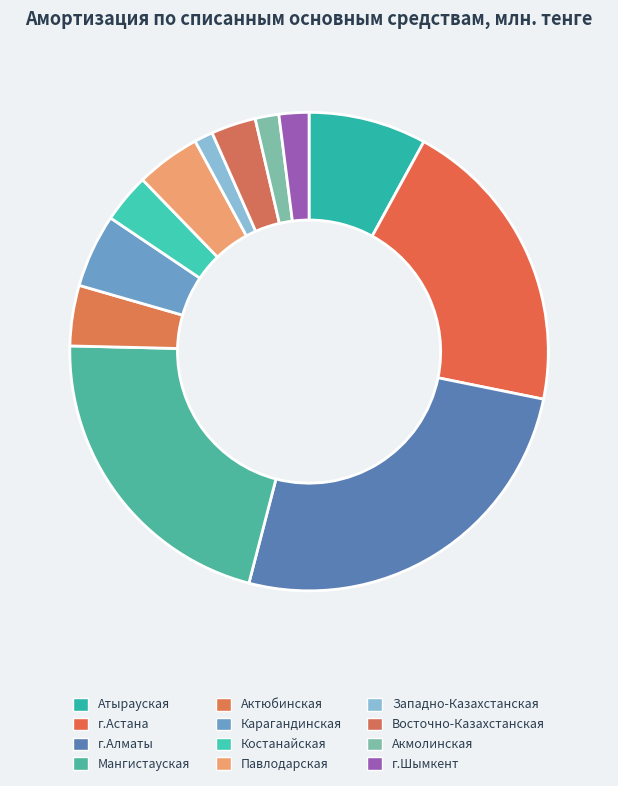

To the nearest percent, what is the difference between the largest and smallest slice percentages?

25%